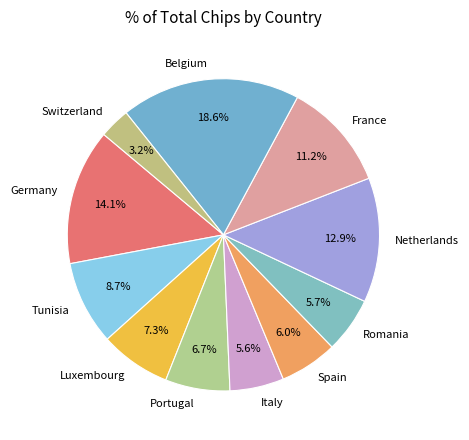

Which category has the biggest portion of the pie?

Belgium